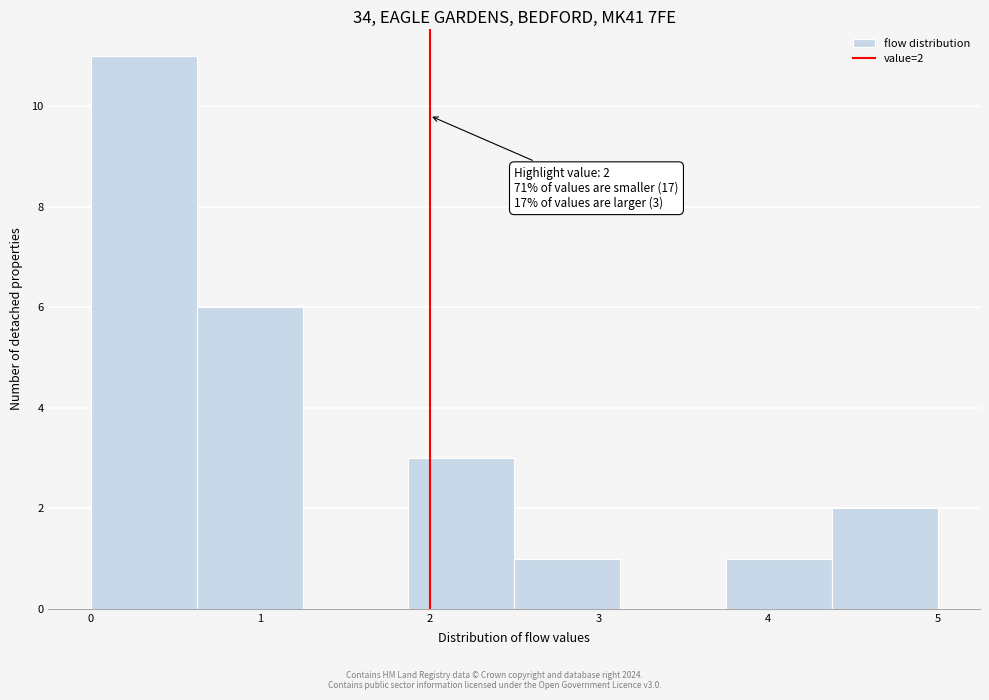

Which range on the x-axis has the tallest bar?

0.0 to 0.6